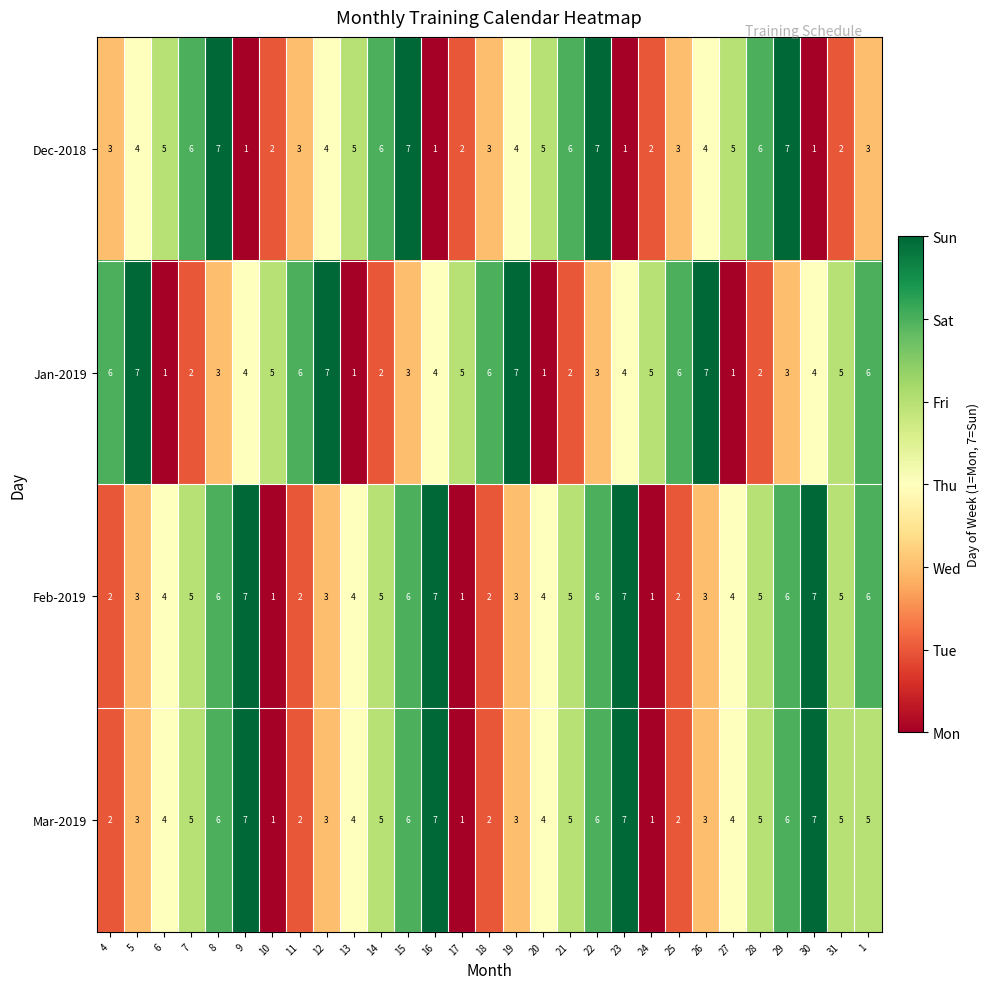

What is the difference between the second highest and second lowest values in the Dec-2018 series?

6